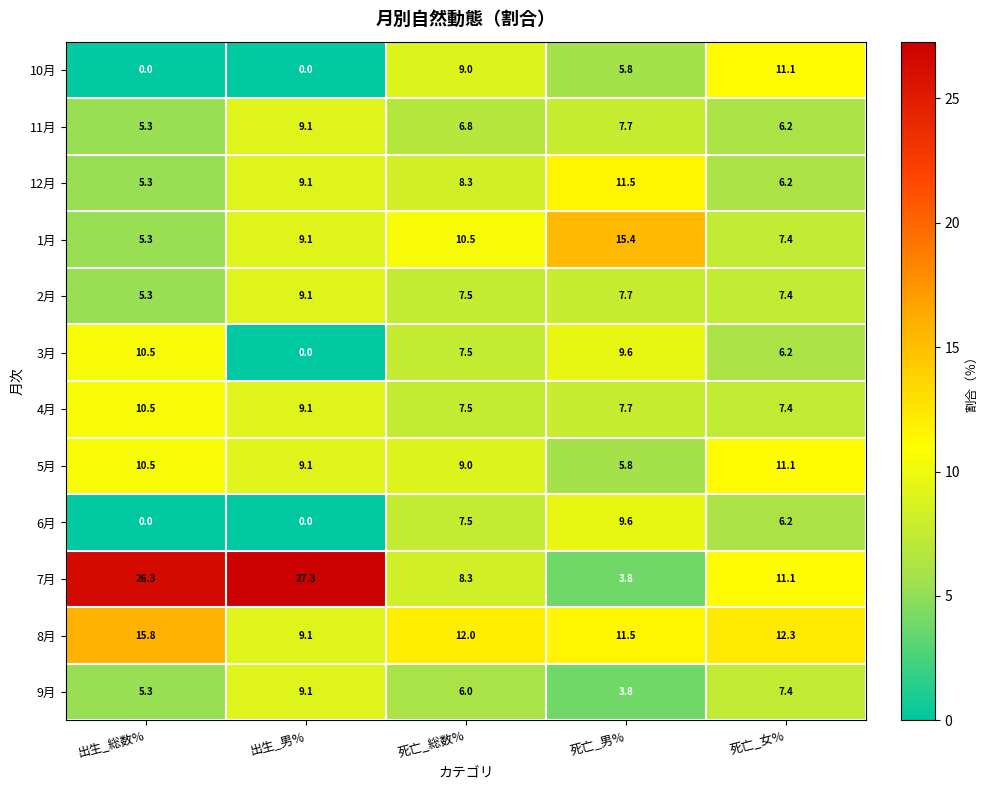

True or false: 6月 has a value of -4.5 at 出生_総数%.

False